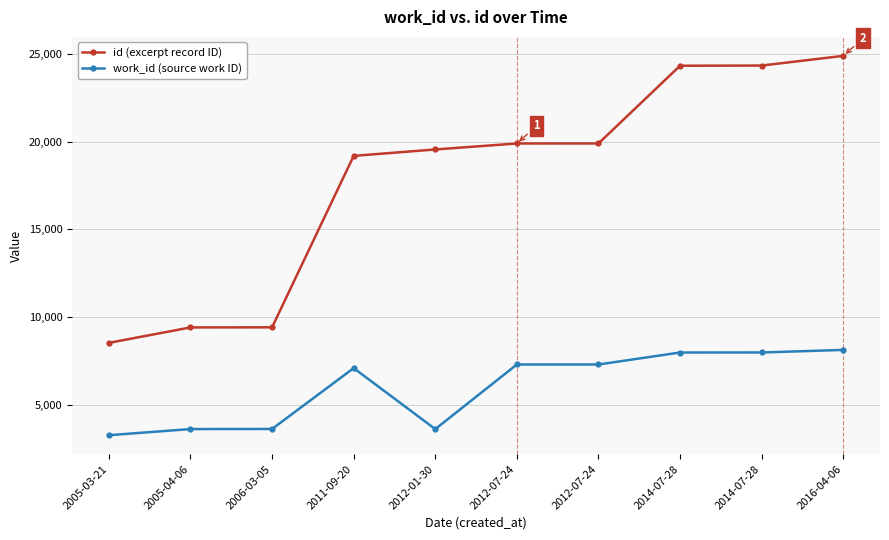

Read the work_id (source work ID) value at 2011-09-20.

7097